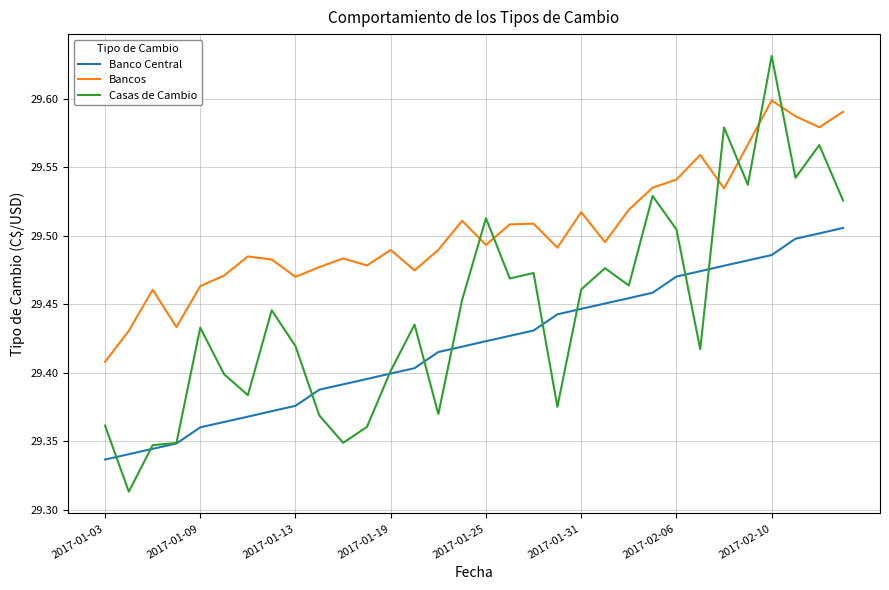

Which series has the largest total across all categories?

Bancos